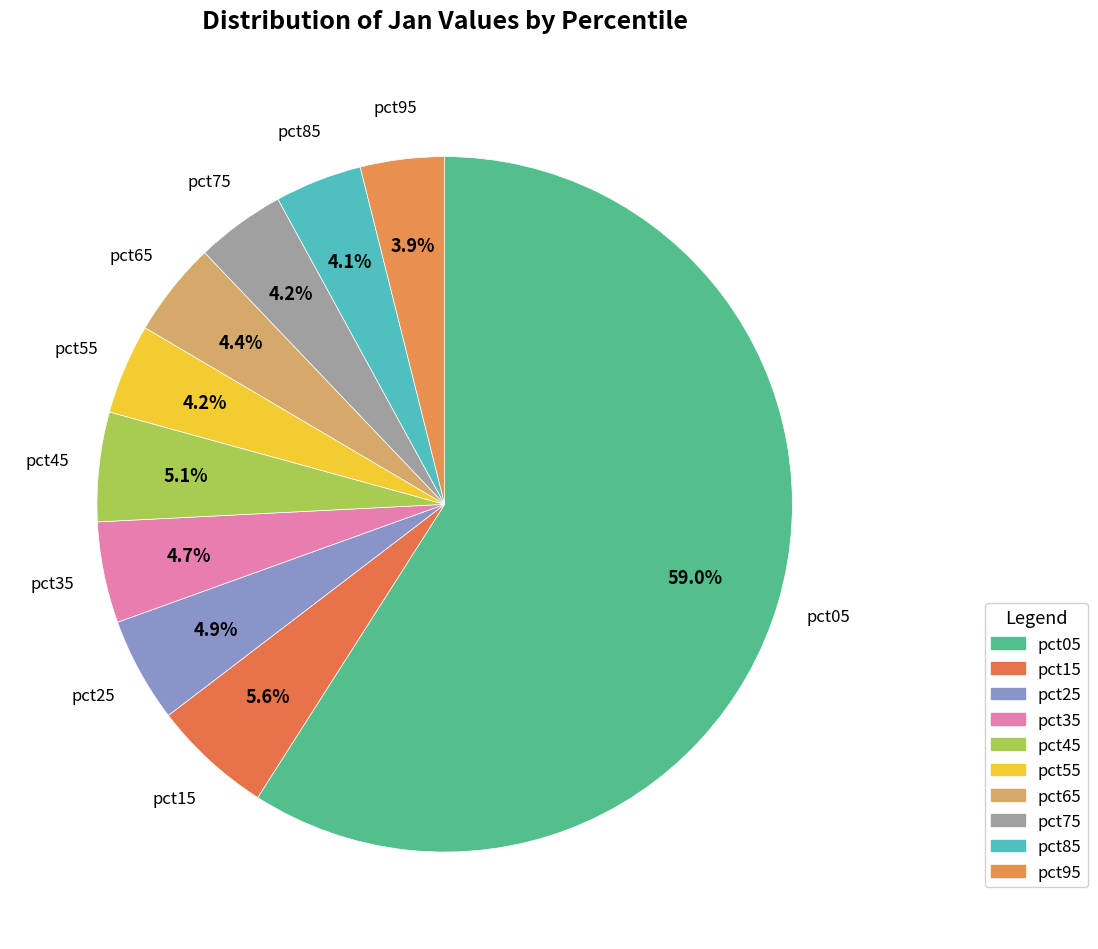

To the nearest percent, what portion does pct25 represent?

5%